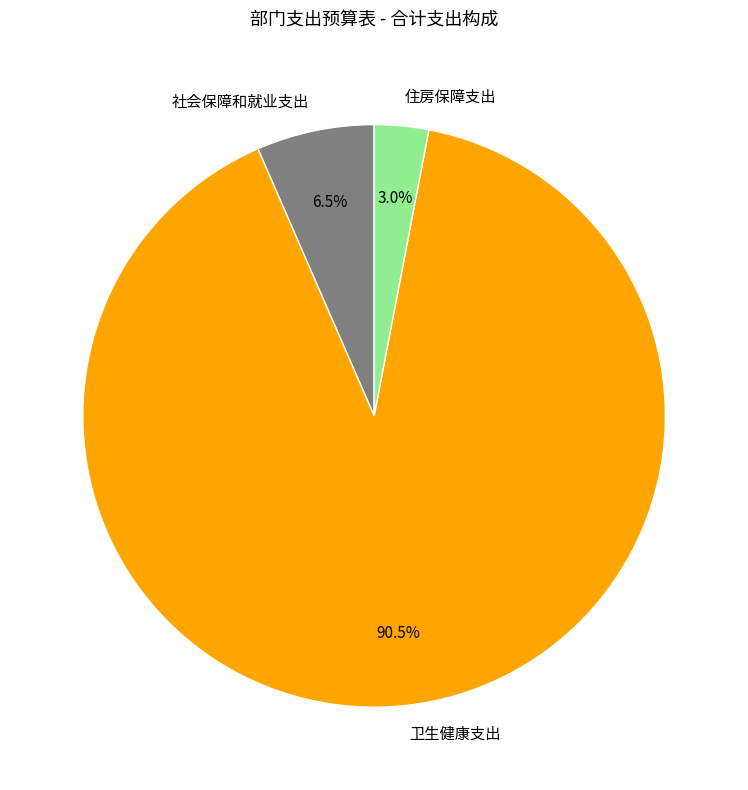

Approximately how many times larger is the value at 社会保障和就业支出 compared to 卫生健康支出?

0.1